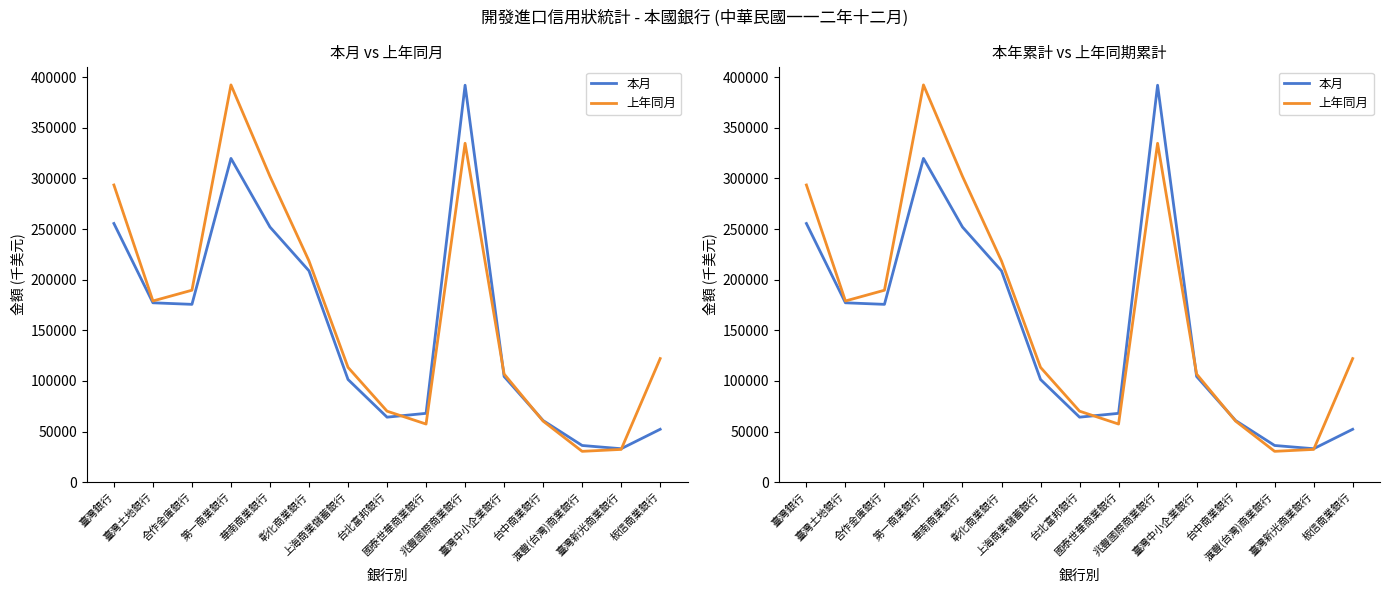

What is the difference between the 上年同月 values at 兆豐國際商業銀行 and 國泰世華商業銀行?

277313